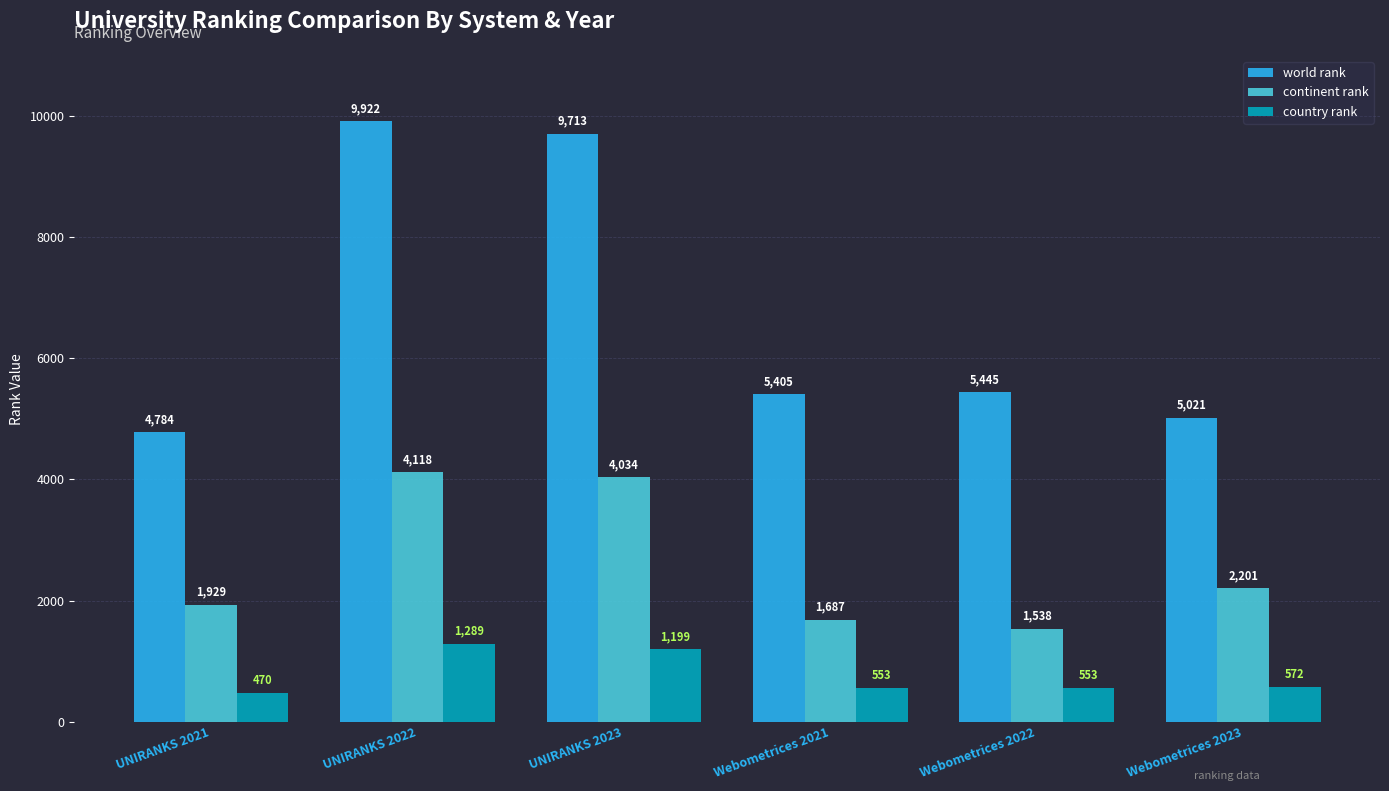

Reading right to left, extract all data points from this chart.

world rank: 5021	5445	5405	9713	9922	4784
continent rank: 2201	1538	1687	4034	4118	1929
country rank: 572	553	553	1199	1289	470